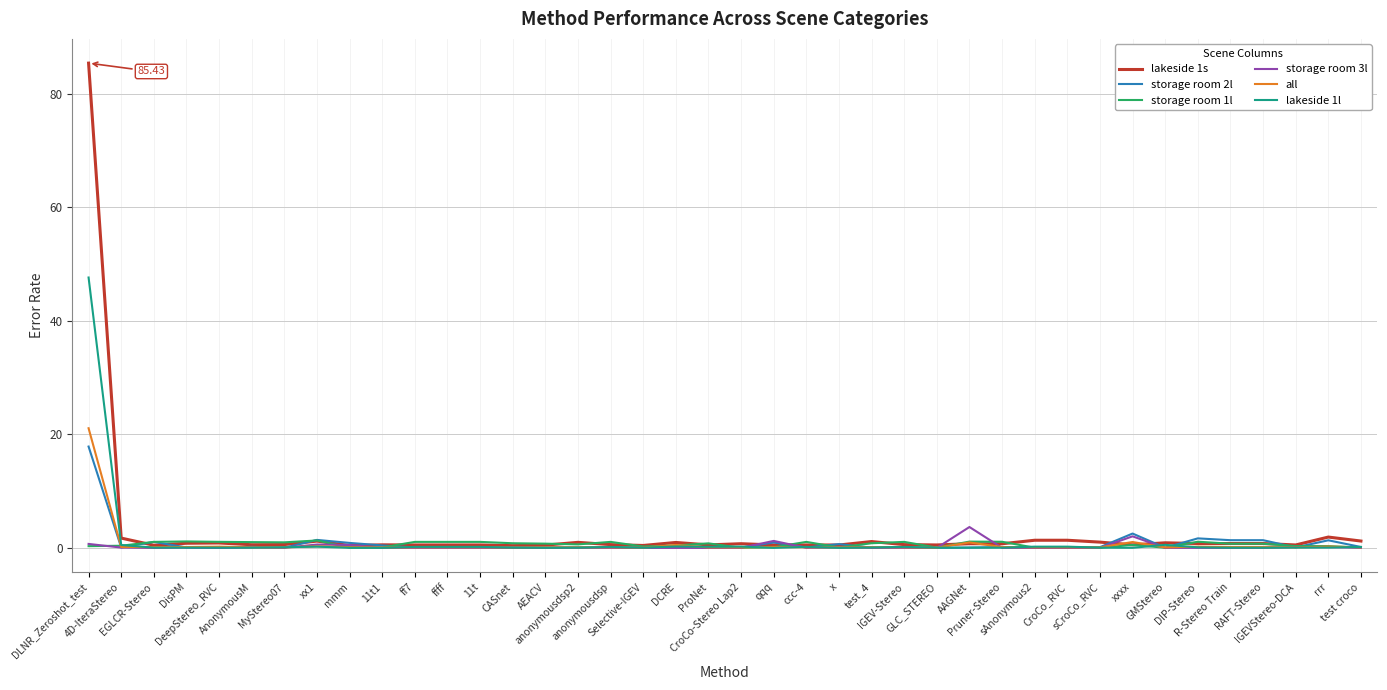

Which series has the largest range (max minus min)?

lakeside 1s